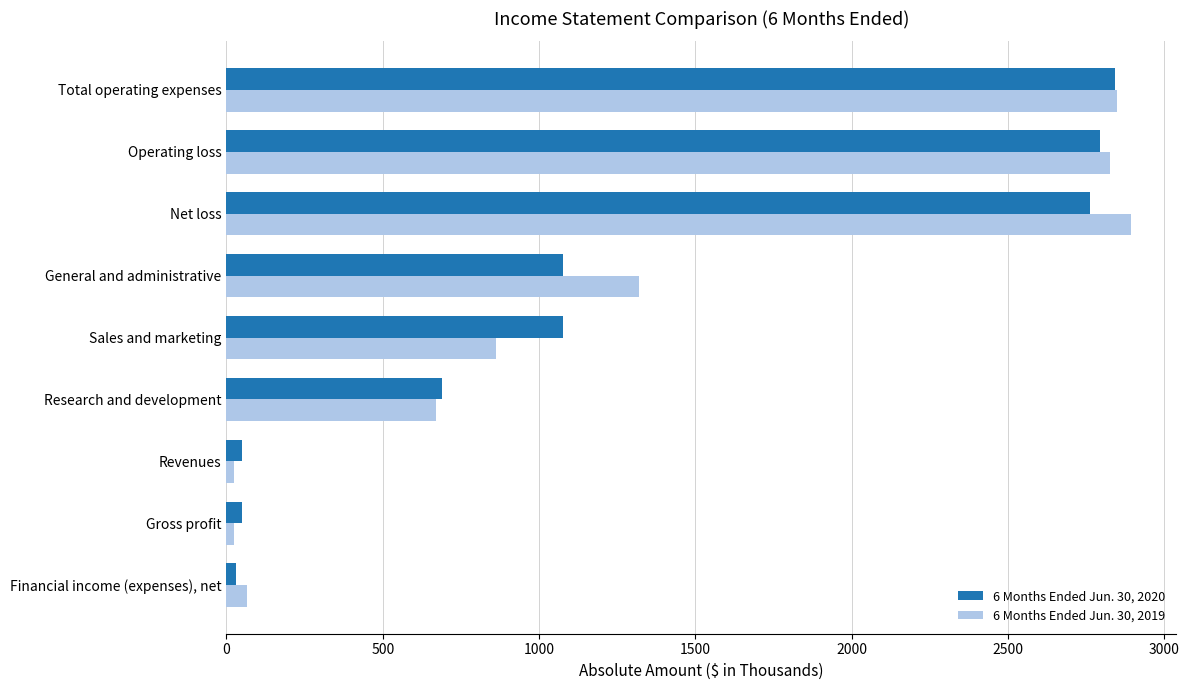

What is the difference between the second highest and minimum values in the 6 Months Ended Jun. 30, 2019 series?

2826